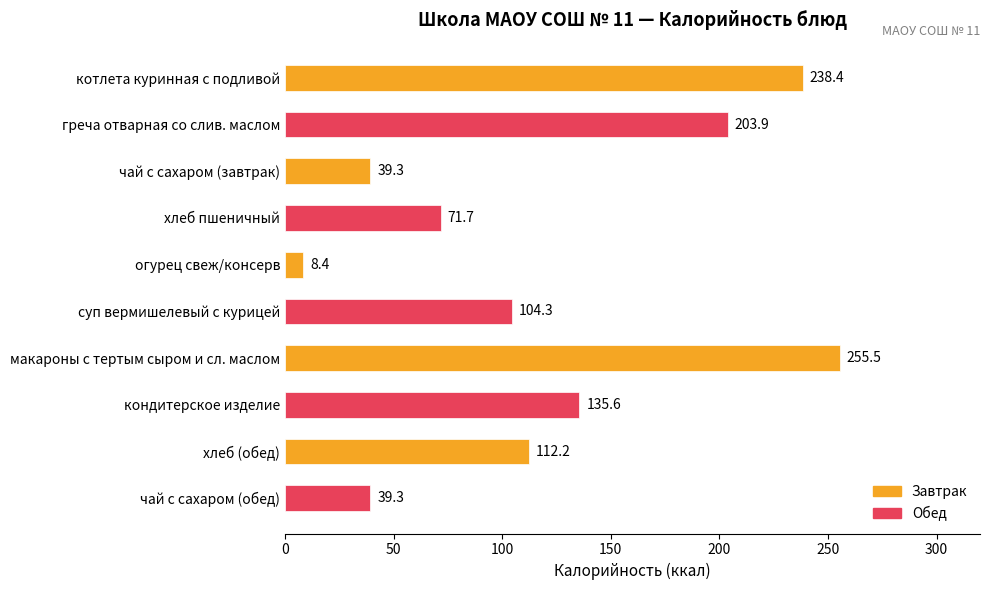

What is the maximum value shown in the chart?

255.5